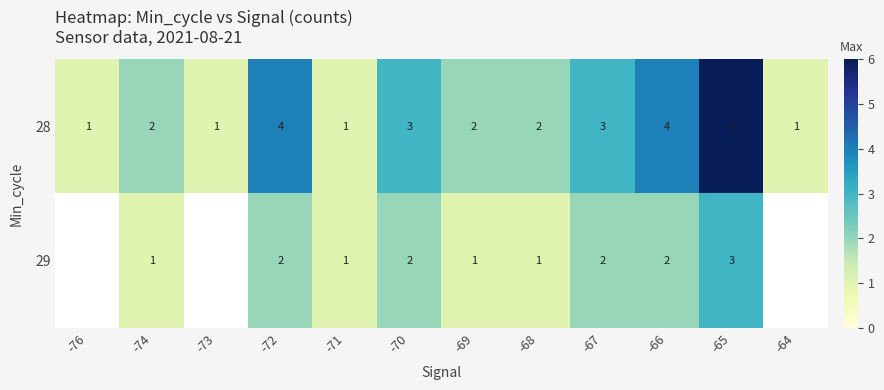

Count the number of categories in the chart.

12